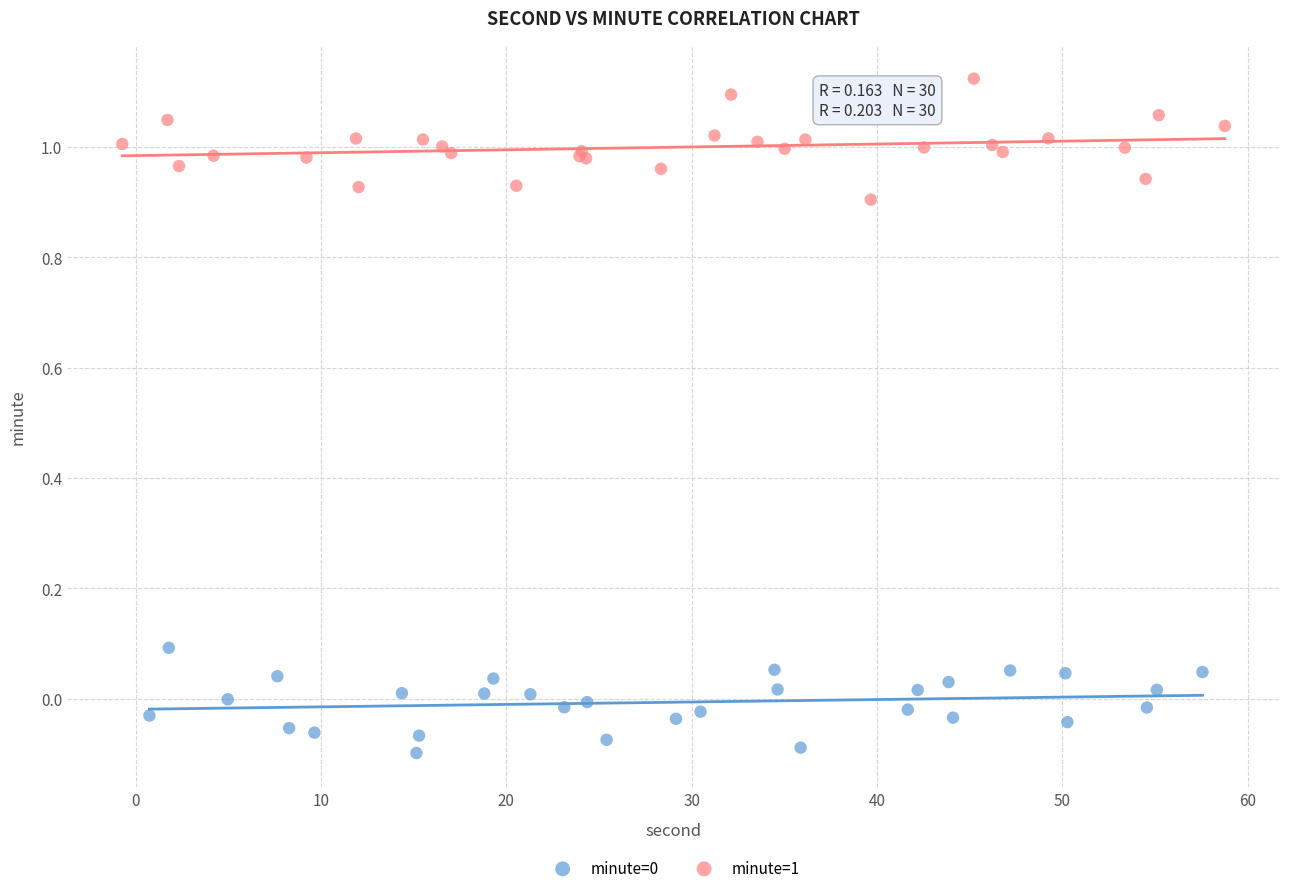

Which series has the largest Y range (max minus min)?

minute=1